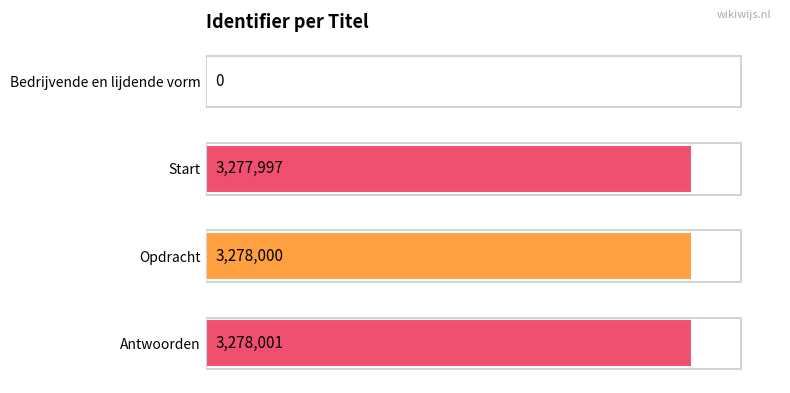

Are the bars horizontal?

Yes